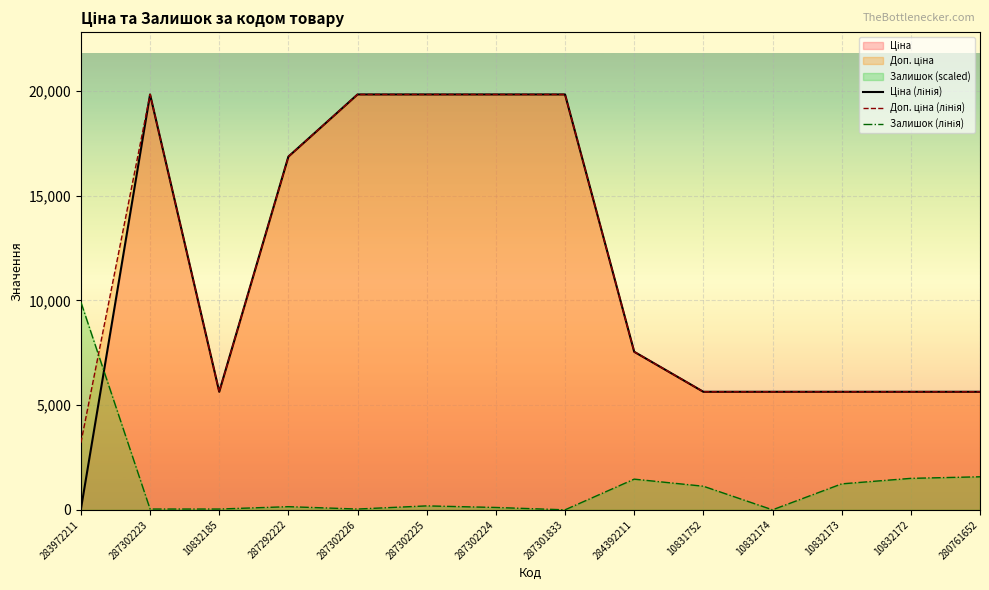

Does the chart display data point markers on the line(s)?

No